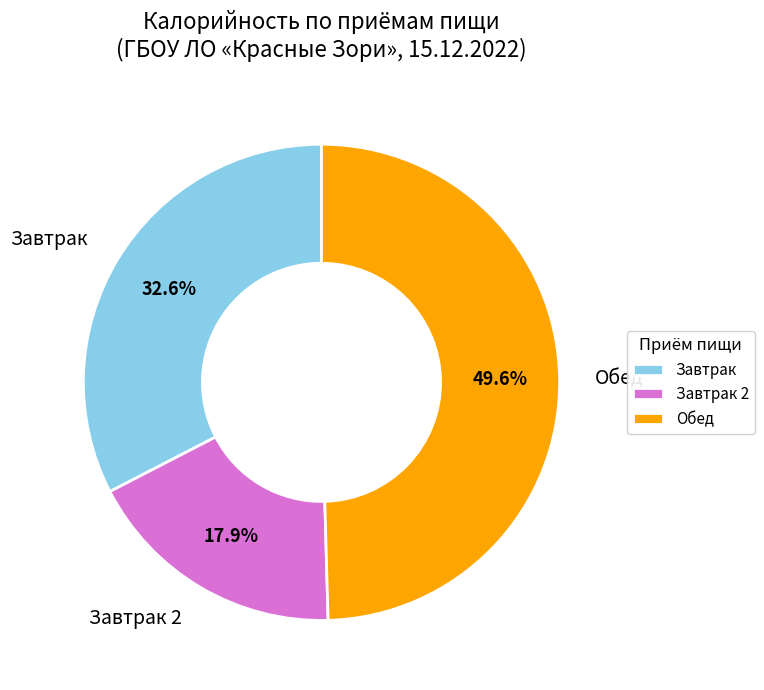

Between Завтрак 2 and Обед, which is larger?

Обед